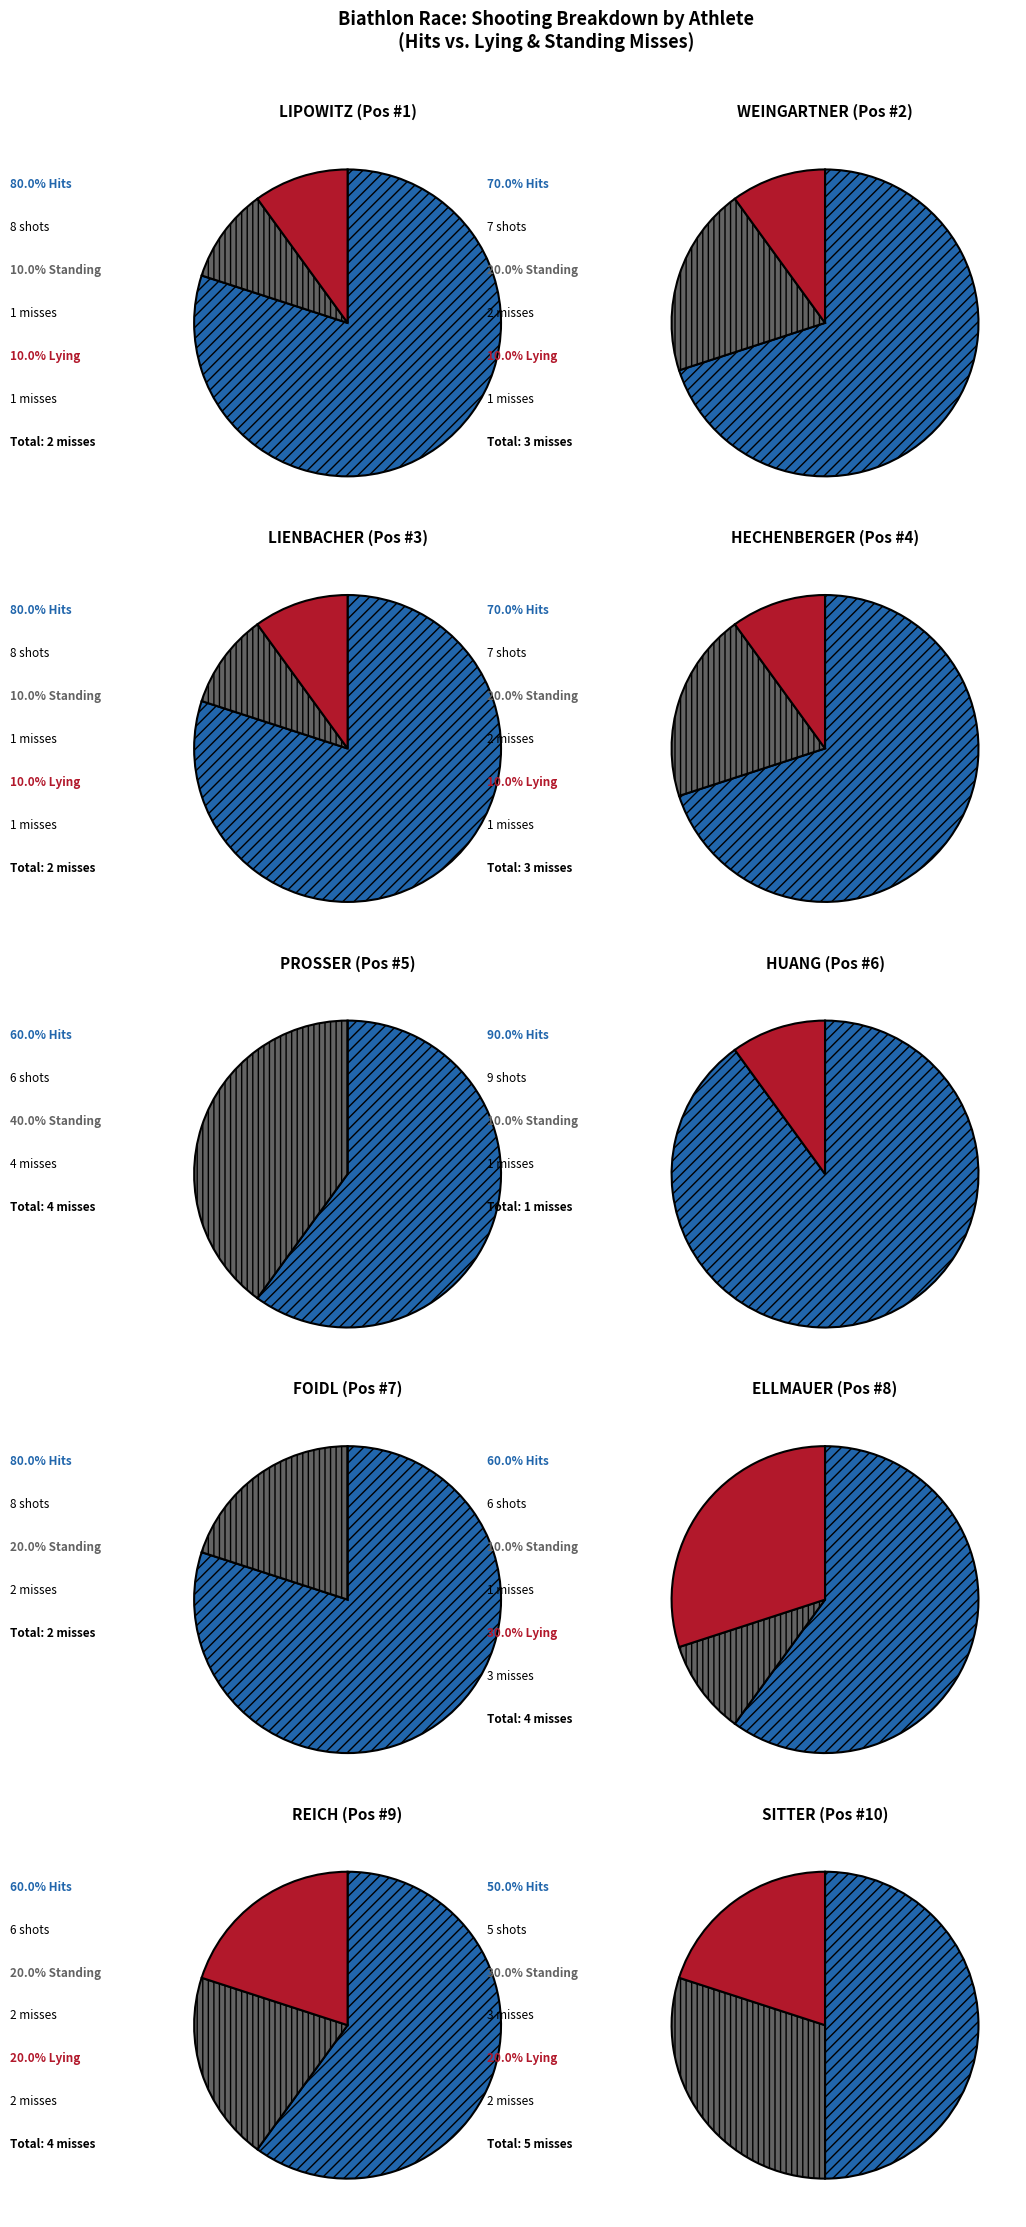

Which slice is the smallest?

PROSSER
(5)